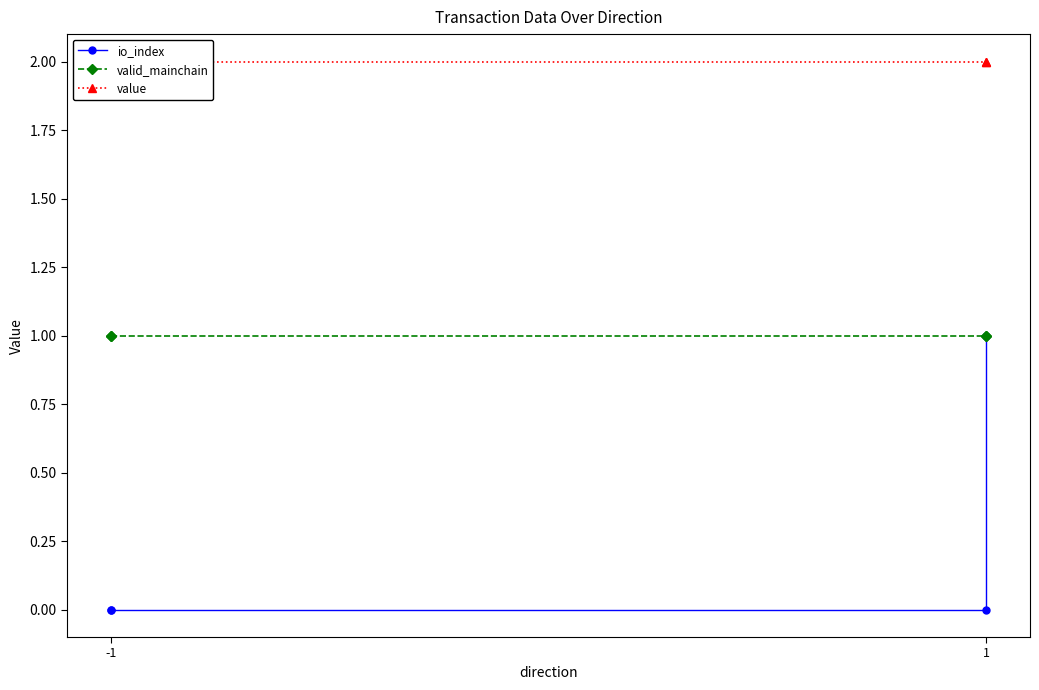

Which series has the largest range (max minus min)?

io_index